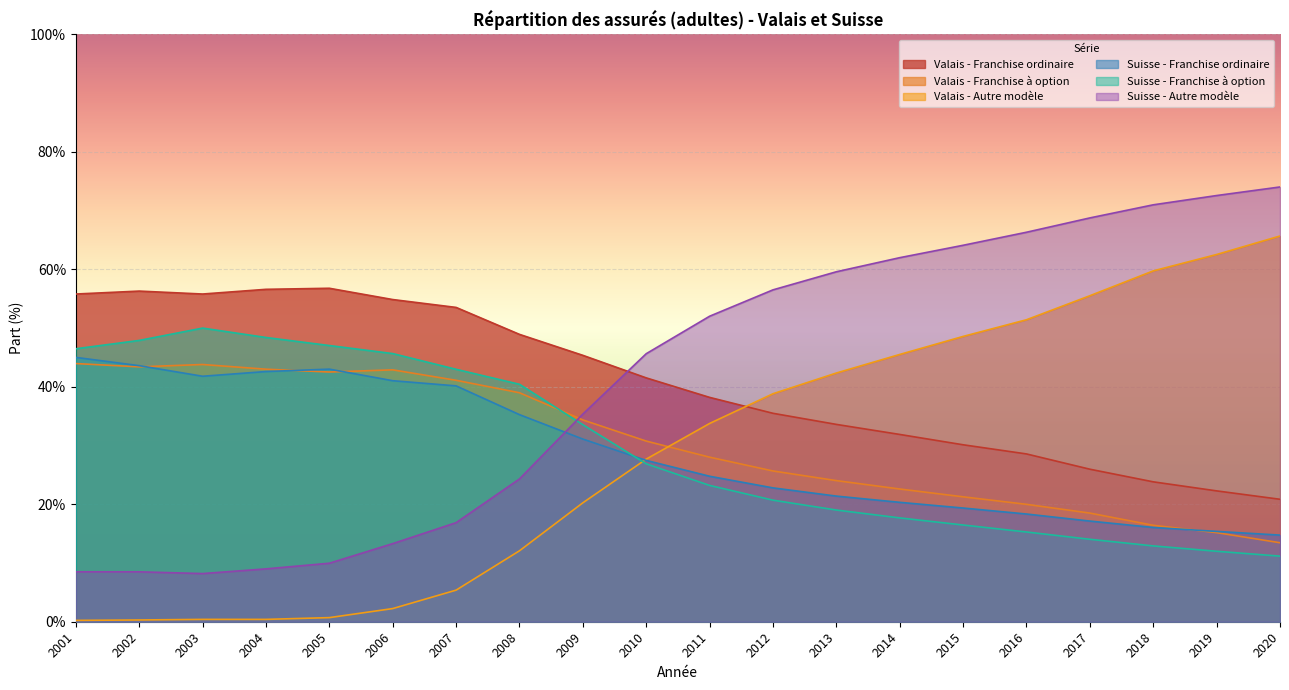

What is the maximum value for Valais - Franchise ordinaire?

56.8